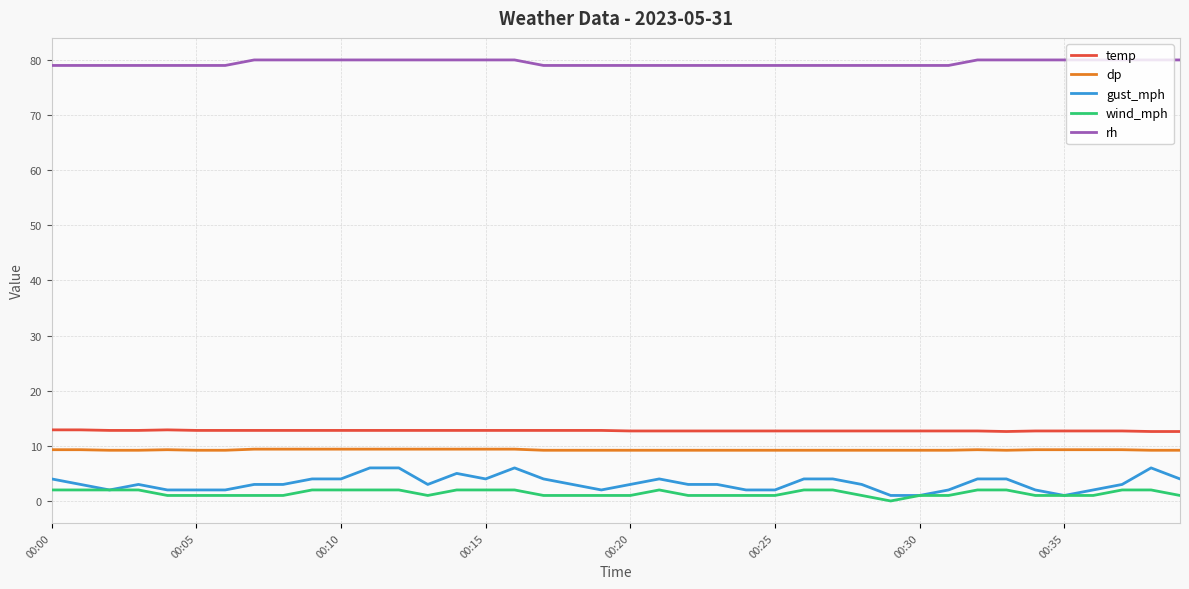

What is the greatest value displayed?

80.0